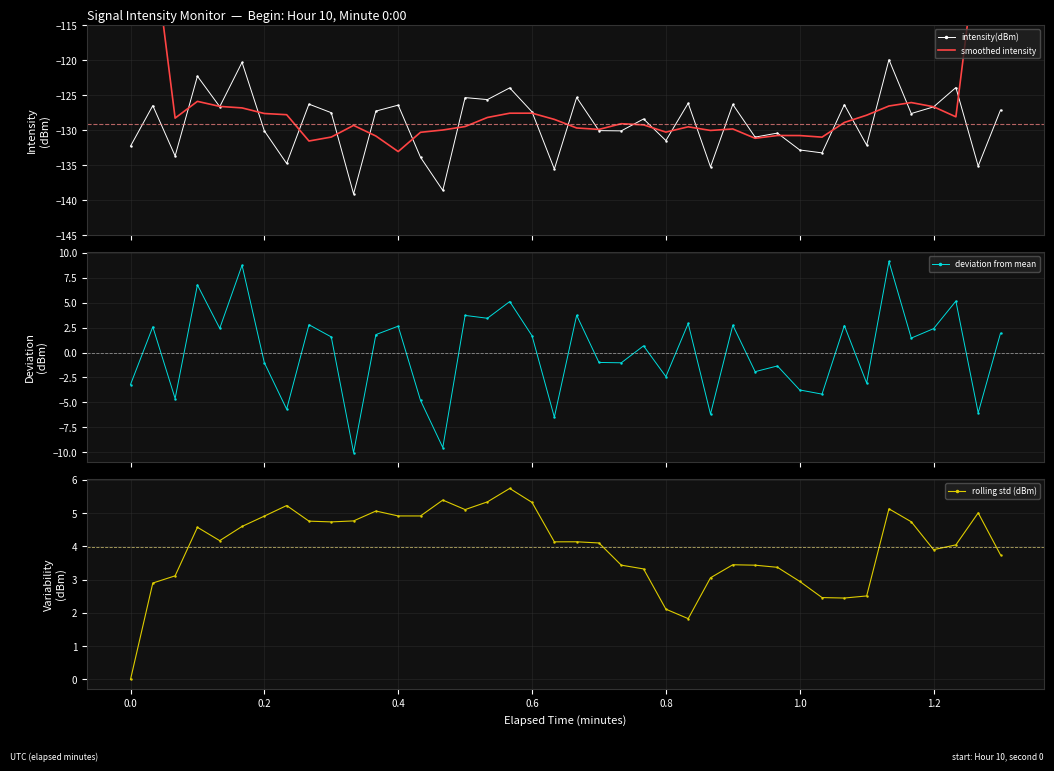

Reading left to right, transcribe all the data shown in this chart.

intensity(dBm): -132.3	-126.5	-133.7	-122.3	-126.7	-120.3	-130.1	-134.8	-126.3	-127.5	-139.1	-127.3	-126.4	-133.9	-138.6	-125.4	-125.6	-124.0	-127.4	-135.6	-125.3	-130.1	-130.1	-128.4	-131.5	-126.2	-135.3	-126.3	-131.0	-130.4	-132.8	-133.3	-126.4	-132.1	-120.0	-127.6	-126.7	-123.9	-135.1	-127.1
smoothed intensity: -78.5	-103.0	-128.3	-125.9	-126.6	-126.8	-127.6	-127.8	-131.6	-131.0	-129.3	-130.9	-133.1	-130.3	-130.0	-129.5	-128.2	-127.6	-127.6	-128.5	-129.7	-129.9	-129.1	-129.3	-130.3	-129.5	-130.1	-129.8	-131.2	-130.8	-130.8	-131.0	-128.9	-127.9	-126.6	-126.1	-126.7	-128.1	-102.6	-77.2
deviation from mean: -3.2	2.6	-4.6	6.8	2.4	8.8	-1.0	-5.7	2.8	1.6	-10.0	1.8	2.6	-4.8	-9.5	3.7	3.4	5.1	1.7	-6.5	3.7	-1.0	-1.0	0.7	-2.4	2.9	-6.2	2.7	-1.9	-1.3	-3.8	-4.2	2.7	-3.1	9.1	1.5	2.4	5.2	-6.0	1.9
rolling std (dBm): 0.0	2.9	3.1	4.6	4.2	4.6	4.9	5.2	4.8	4.7	4.8	5.1	4.9	4.9	5.4	5.1	5.3	5.7	5.3	4.1	4.1	4.1	3.4	3.3	2.1	1.8	3.1	3.4	3.4	3.4	2.9	2.5	2.4	2.5	5.1	4.7	3.9	4.0	5.0	3.7